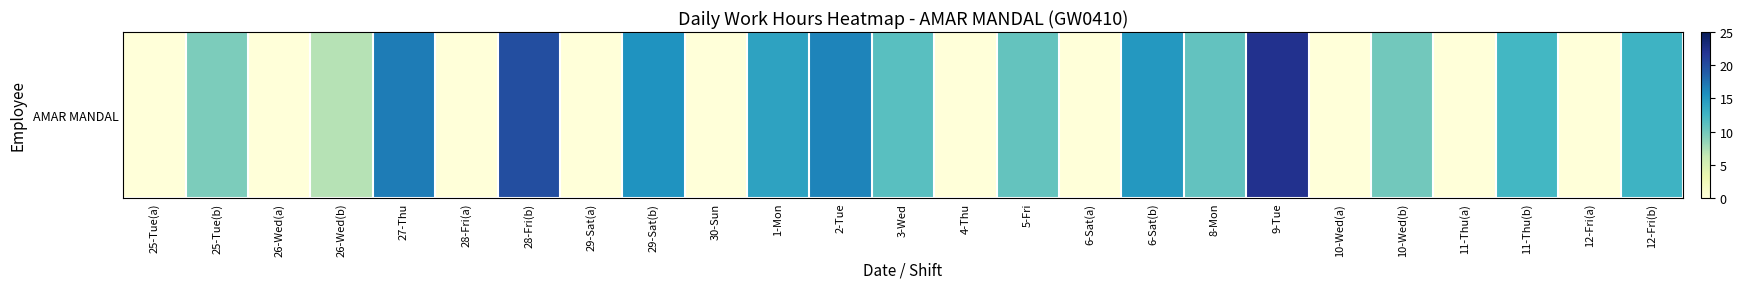

Reading left to right, transcribe all the data shown in this chart.

25-Tue(a)=0.0	25-Tue(b)=9.5	26-Wed(a)=0.0	26-Wed(b)=7.0	27-Thu=16.9	28-Fri(a)=0.0	28-Fri(b)=19.9	29-Sat(a)=0.0	29-Sat(b)=15.4	30-Sun=0.0	1-Mon=14.1	2-Tue=16.4	3-Wed=11.3	4-Thu=0.0	5-Fri=10.7	6-Sat(a)=0.0	6-Sat(b)=15.0	8-Mon=10.8	9-Tue=22.2	10-Wed(a)=0.0	10-Wed(b)=10.0	11-Thu(a)=0.0	11-Thu(b)=12.4	12-Fri(a)=0.0	12-Fri(b)=12.8